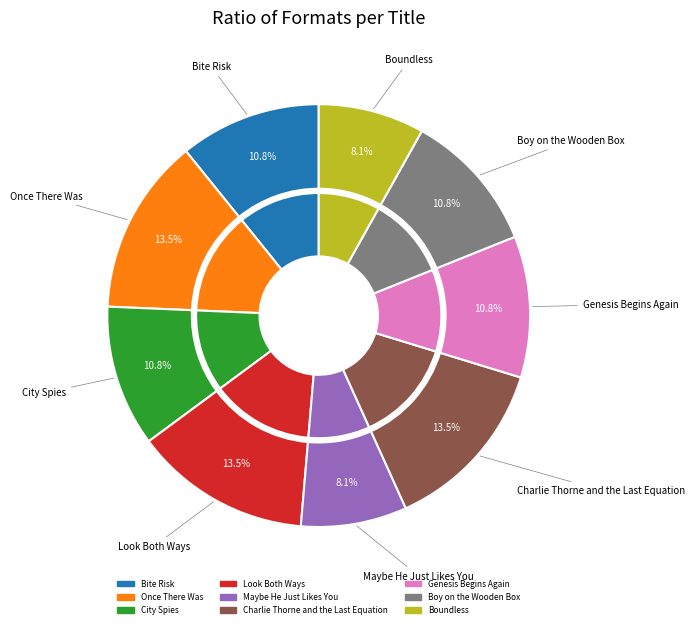

How many segments does this pie chart have?

9